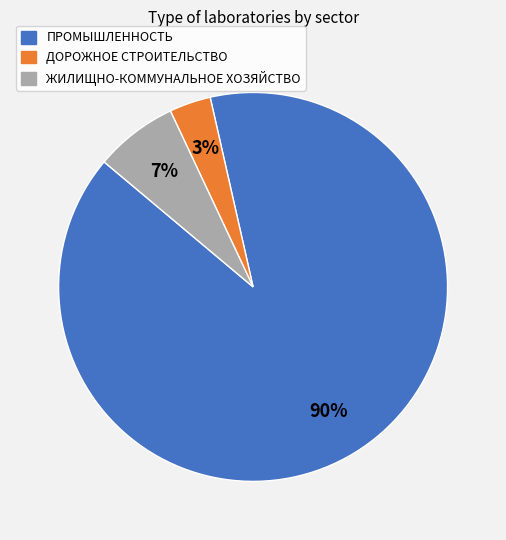

Is there any slice that represents more than half of the pie?

Yes